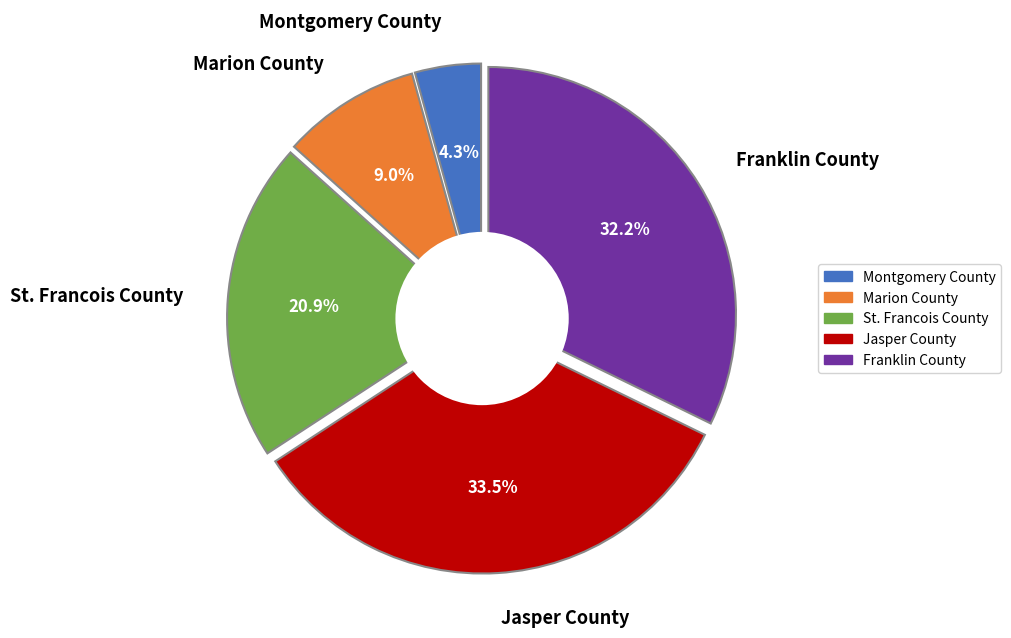

Is it true that rising is 10% of the pie?

False